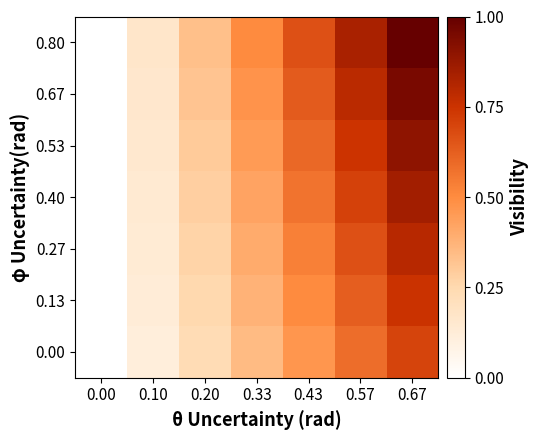

What is the total value across all series at 0.57?

5.0